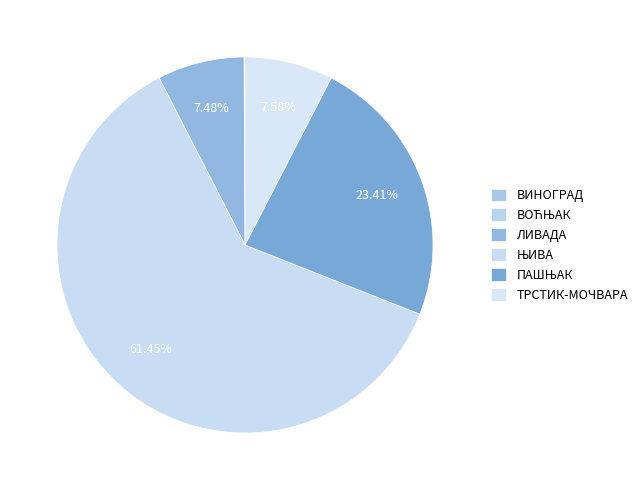

What is the smallest slice in the pie chart?

ВИНОГРАД